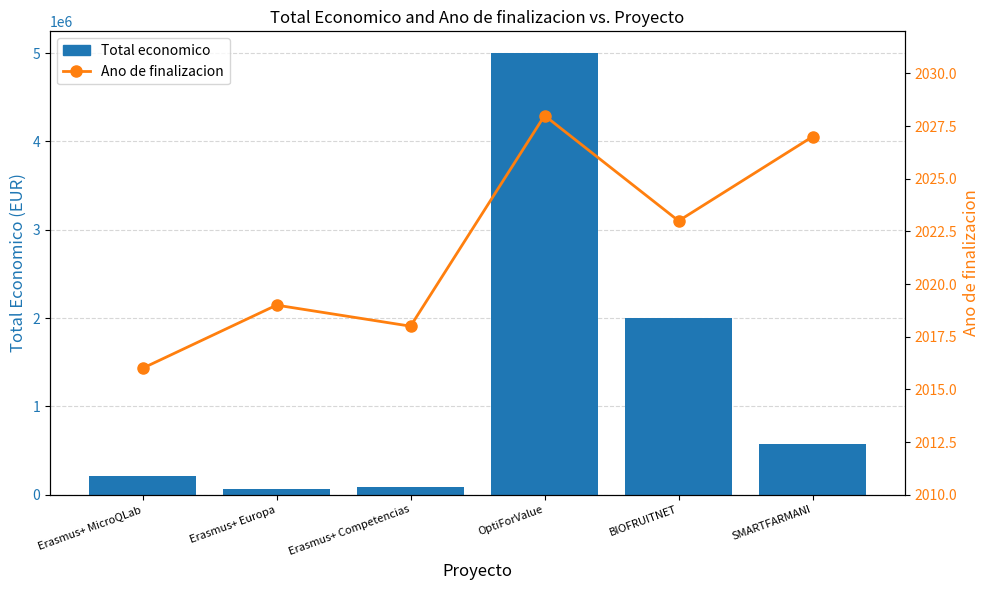

How many groups of bars are there?

6